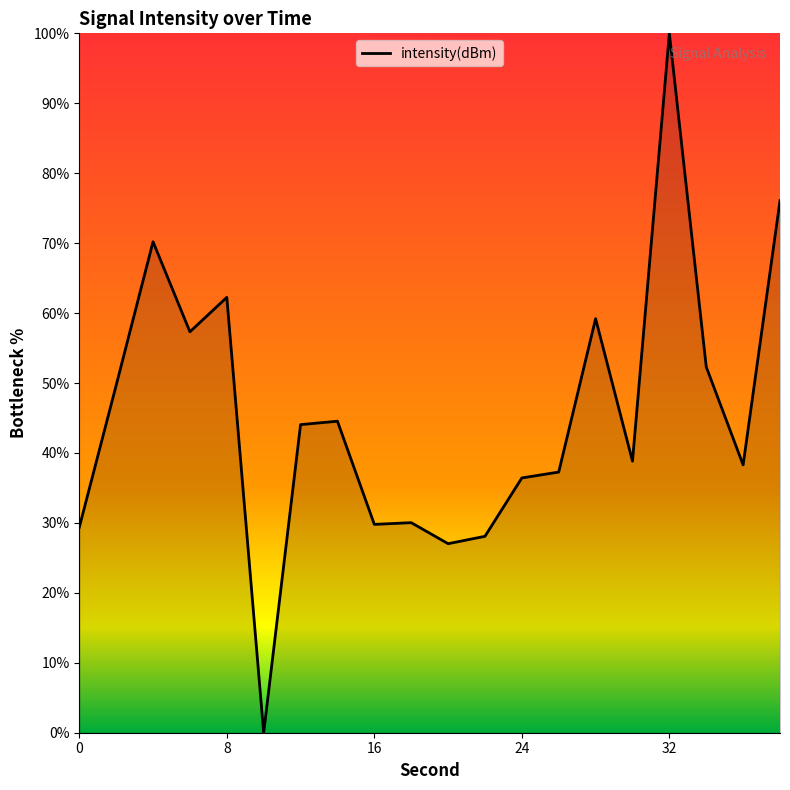

What is the greatest value displayed?

100.0